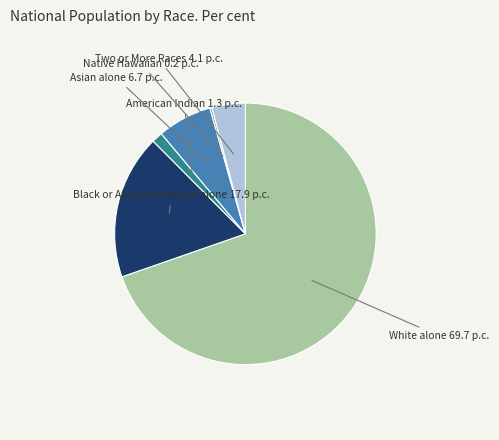

Is there a majority slice in this chart?

Yes